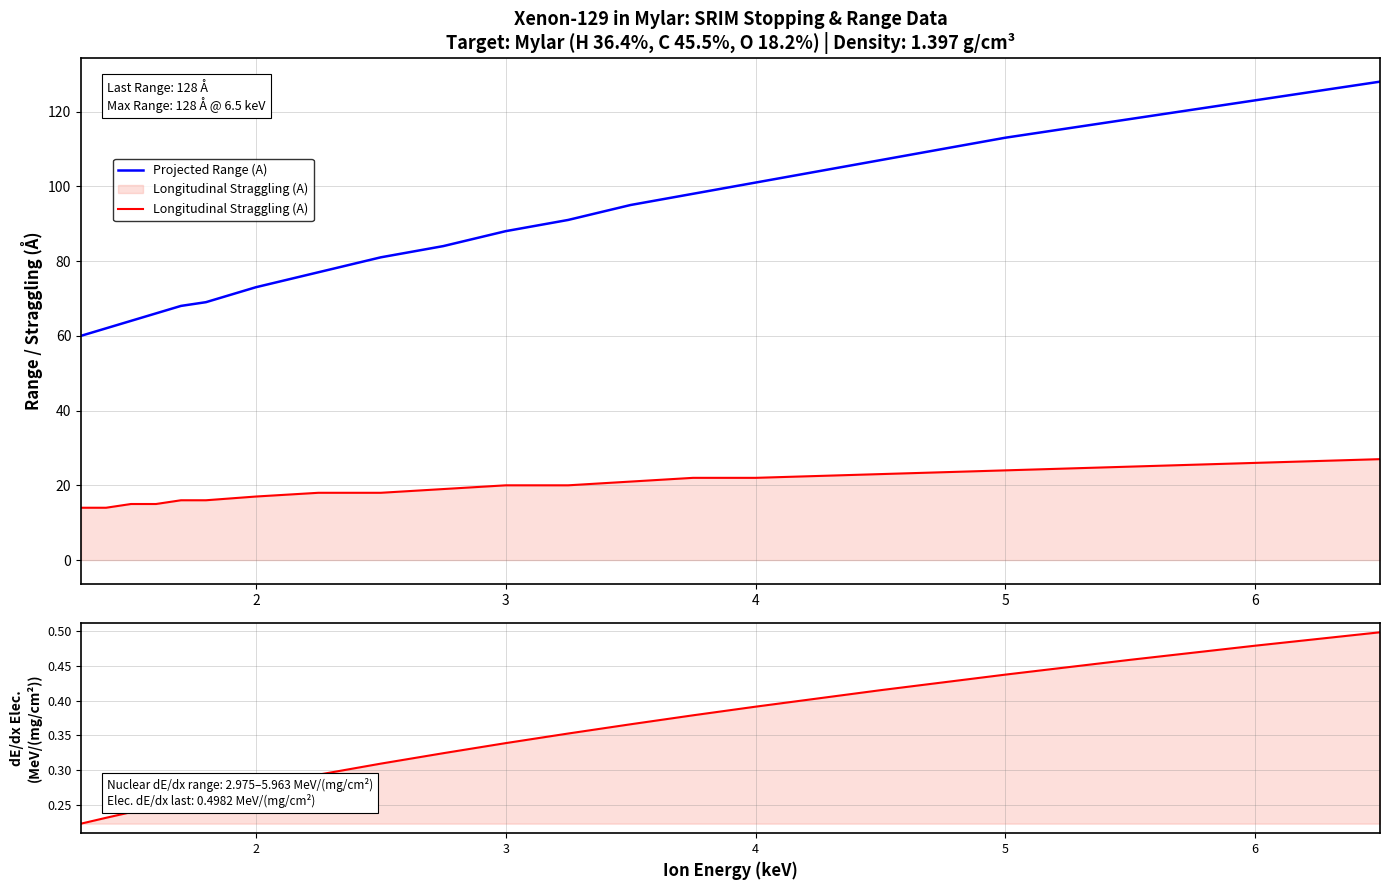

How many dE/dx Elec. (MeV/(mg/cm²)) values are between 0 and 1?

20